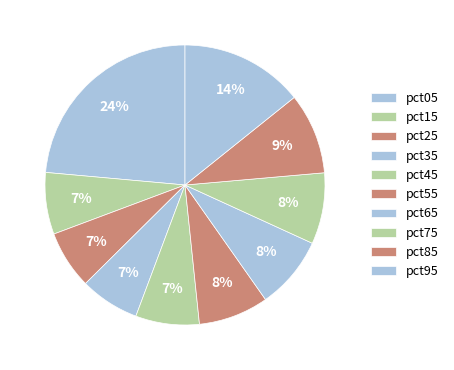

How many slices are in this pie chart?

10